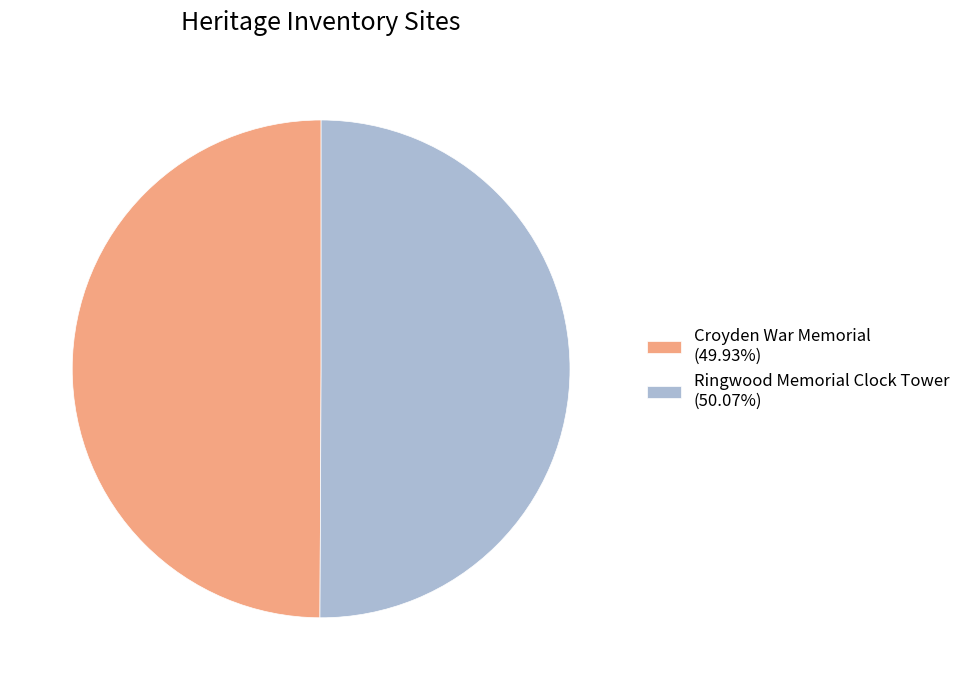

How many segments does this pie chart have?

2